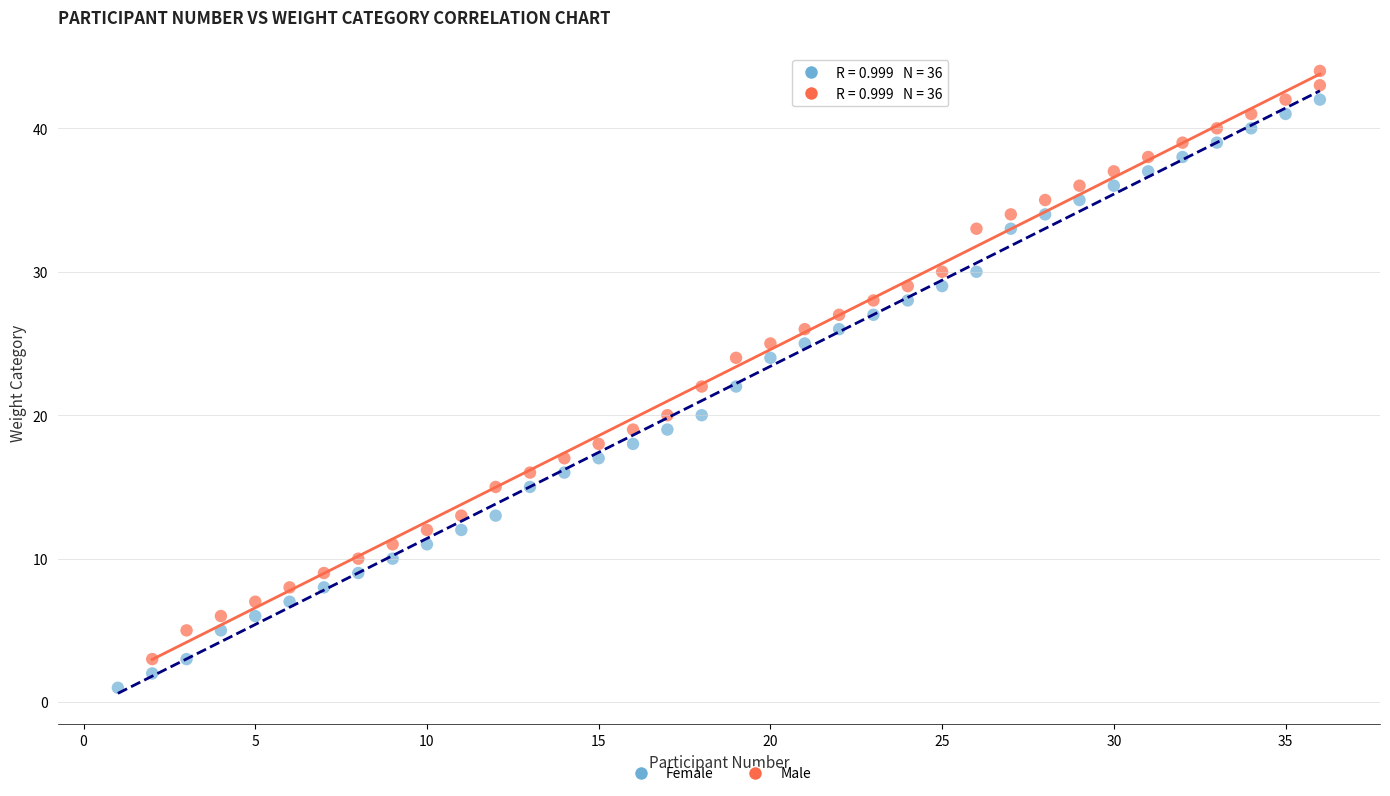

Which series reaches the minimum Y coordinate?

Female